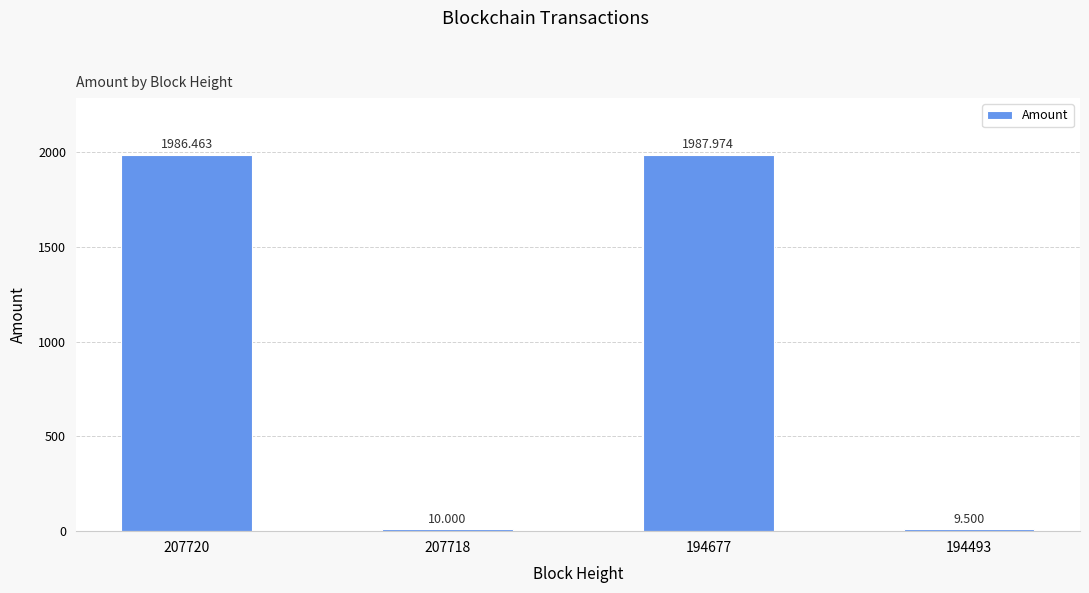

What is the difference between the second highest and second lowest values?

1976.5